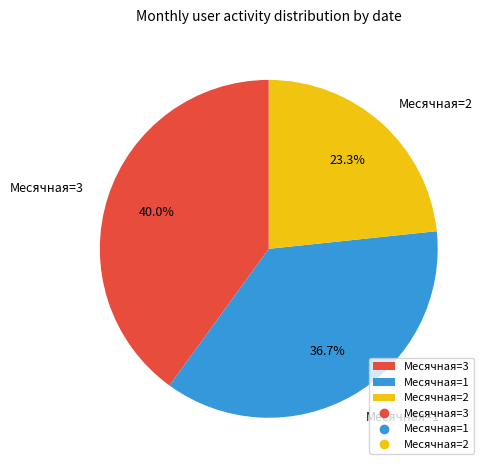

Rank the categories by value from highest to lowest.

Месячная=3, Месячная=1, Месячная=2